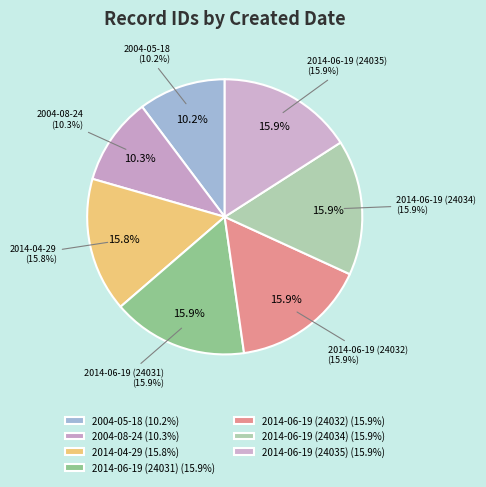

To the nearest percent, what is the difference between the largest and smallest slice percentages?

6%